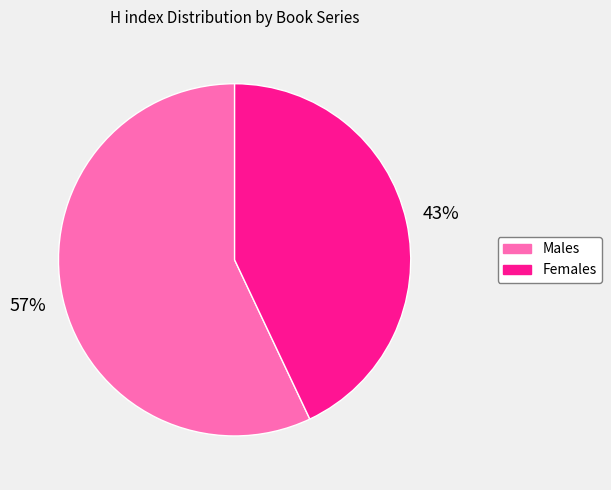

Is there a majority slice in this chart?

Yes